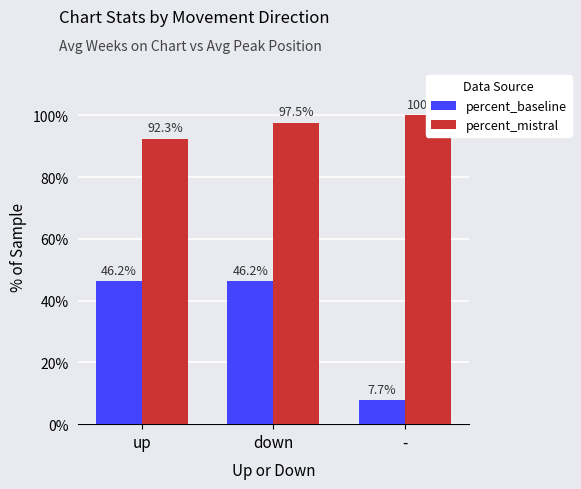

Reading right to left, list all the values displayed in this chart.

percent_baseline: 7.7	46.2	46.2
percent_mistral: 100.0	97.5	92.3